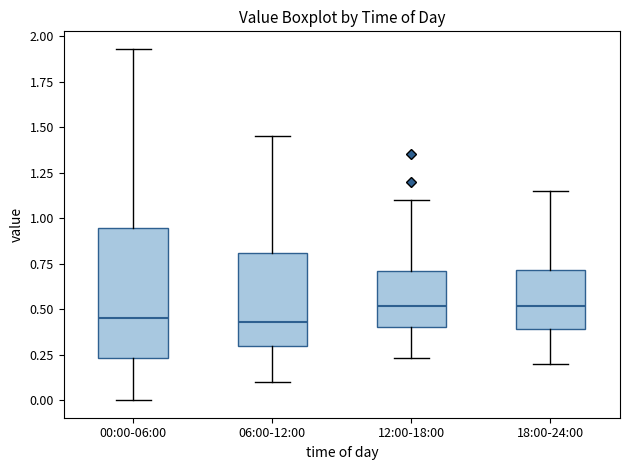

Reading left to right, transcribe this box plot: for each box, give where its median line is, the range the box spans, and where its two whiskers end, as read against the y-axis. The values are not printed on the chart, so give them approximately, as read against the axis.

00:00-06:00: median 0.45, box 0.25 to 0.95, whiskers 0.00 to 1.95
06:00-12:00: median 0.45, box 0.30 to 0.80, whiskers 0.10 to 1.45
12:00-18:00: median 0.50, box 0.40 to 0.70, whiskers 0.25 to 1.10
18:00-24:00: median 0.50, box 0.40 to 0.70, whiskers 0.20 to 1.15